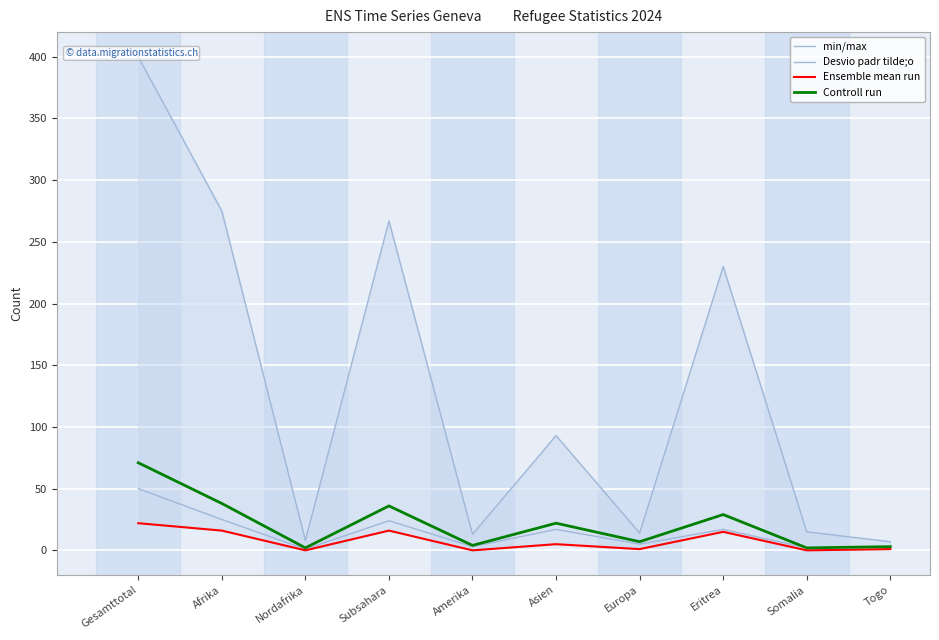

Which category has the lowest value in the Desvio padr tilde;o series?

Nordafrika